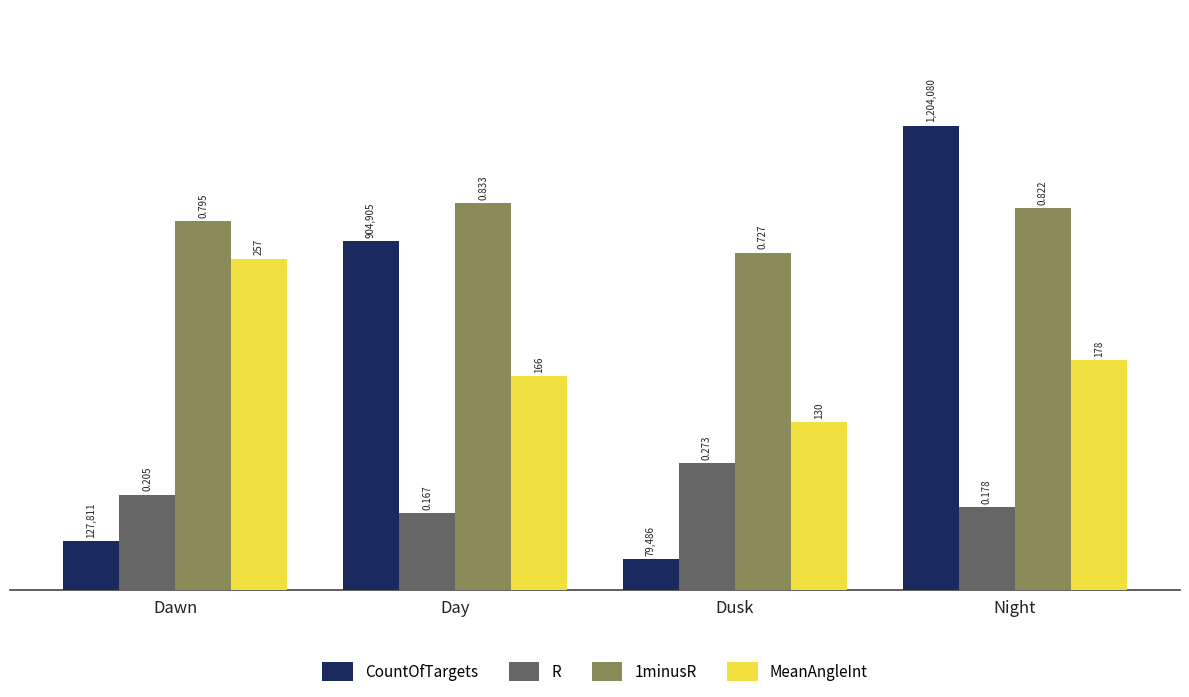

What is the label of the 1st bar from the right?

Night